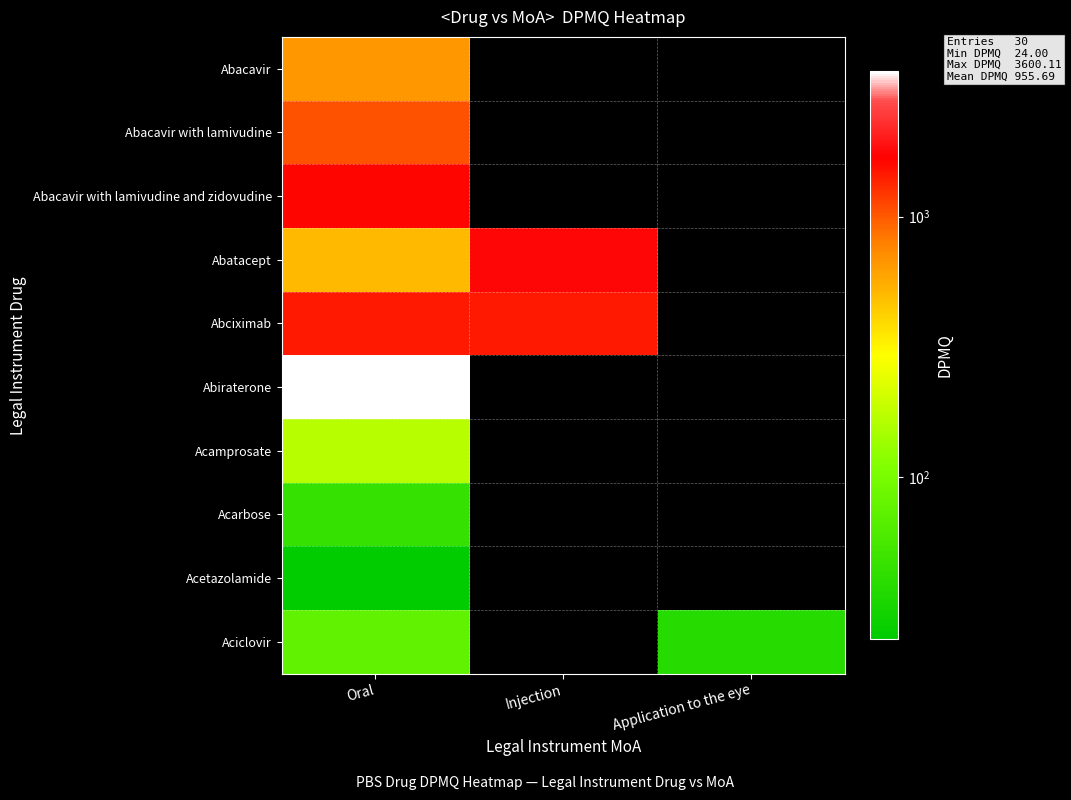

What is the greatest value displayed?

3600.1